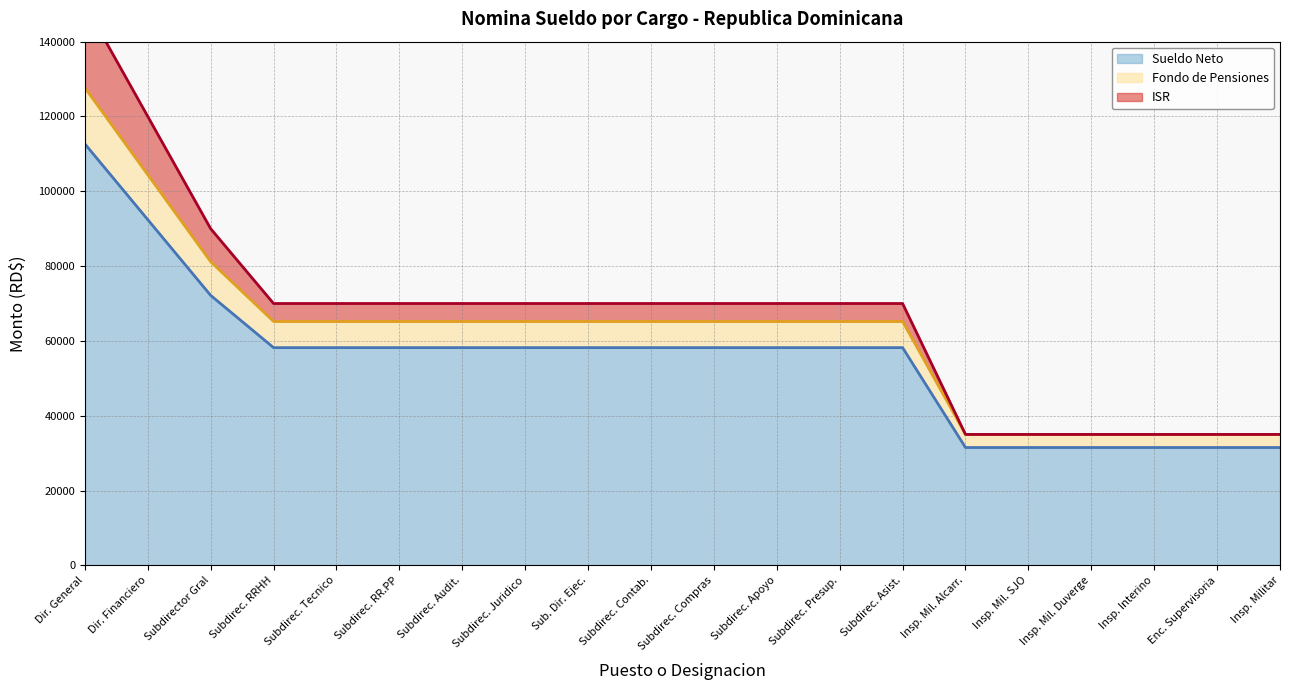

True or false: Sueldo Neto has a value of 31500.0 at Enc. Supervisoria.

True